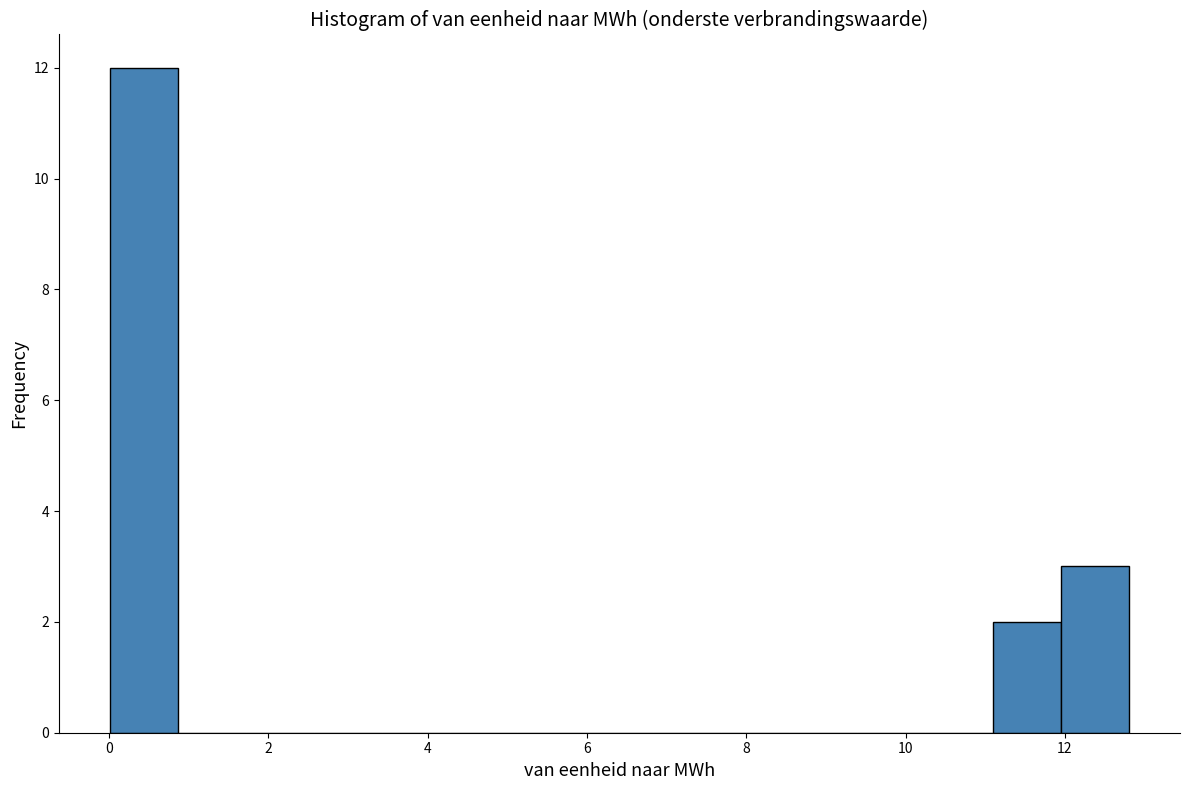

How tall is the bar that spans 11.0 to 12.0 on the x-axis? Neither the bar edges nor the heights are printed on the chart, so give them approximately, as read against the axes.

2